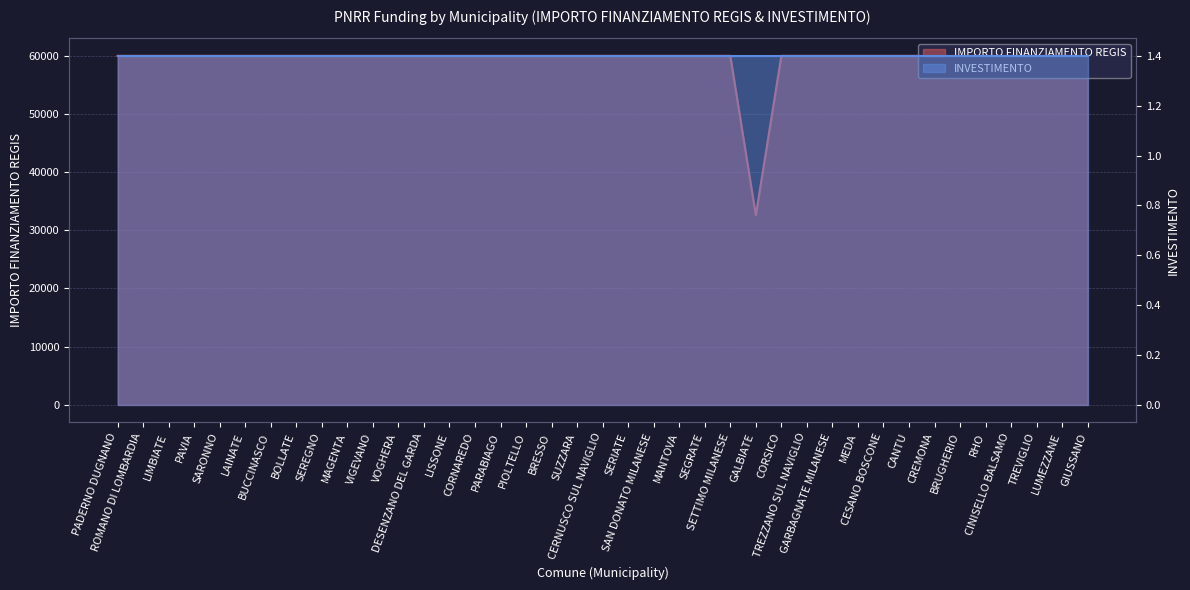

True or false: there are more than 1 points higher than both neighbors.

False